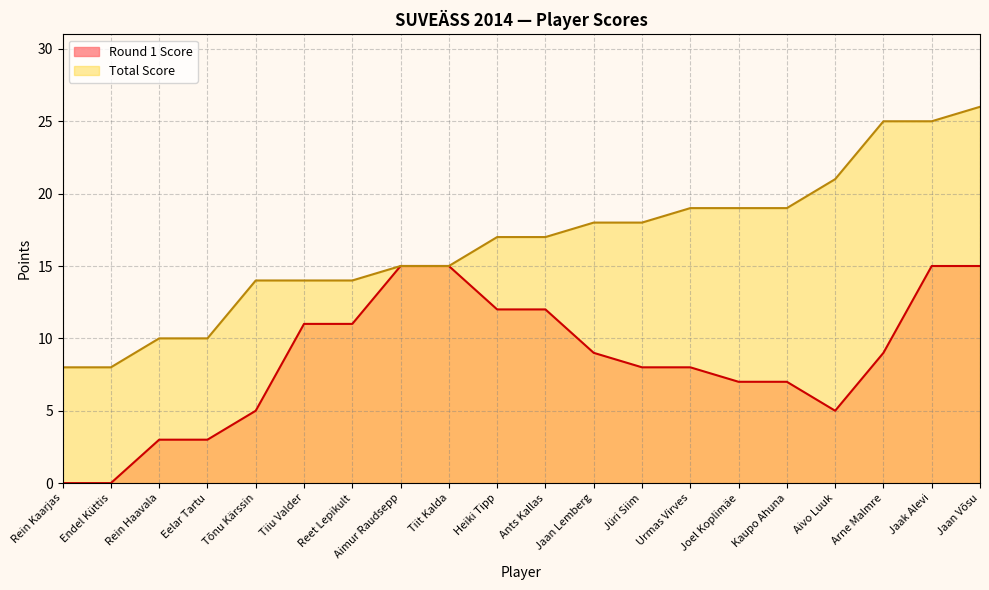

At which category is the sum across all series the highest?

Jaan Võsu